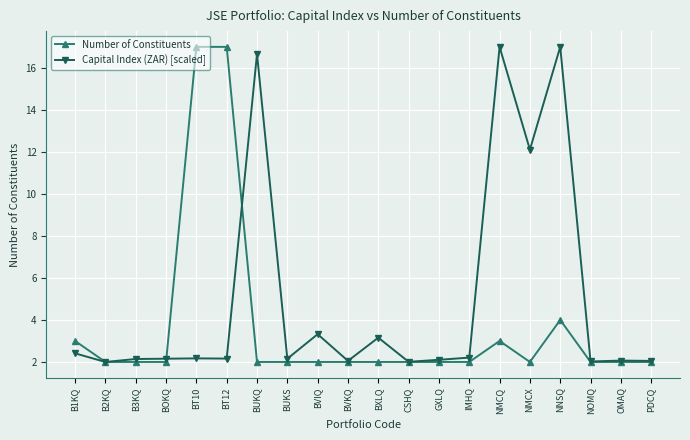

What is the highest value of the Number of Constituents series?

17.0